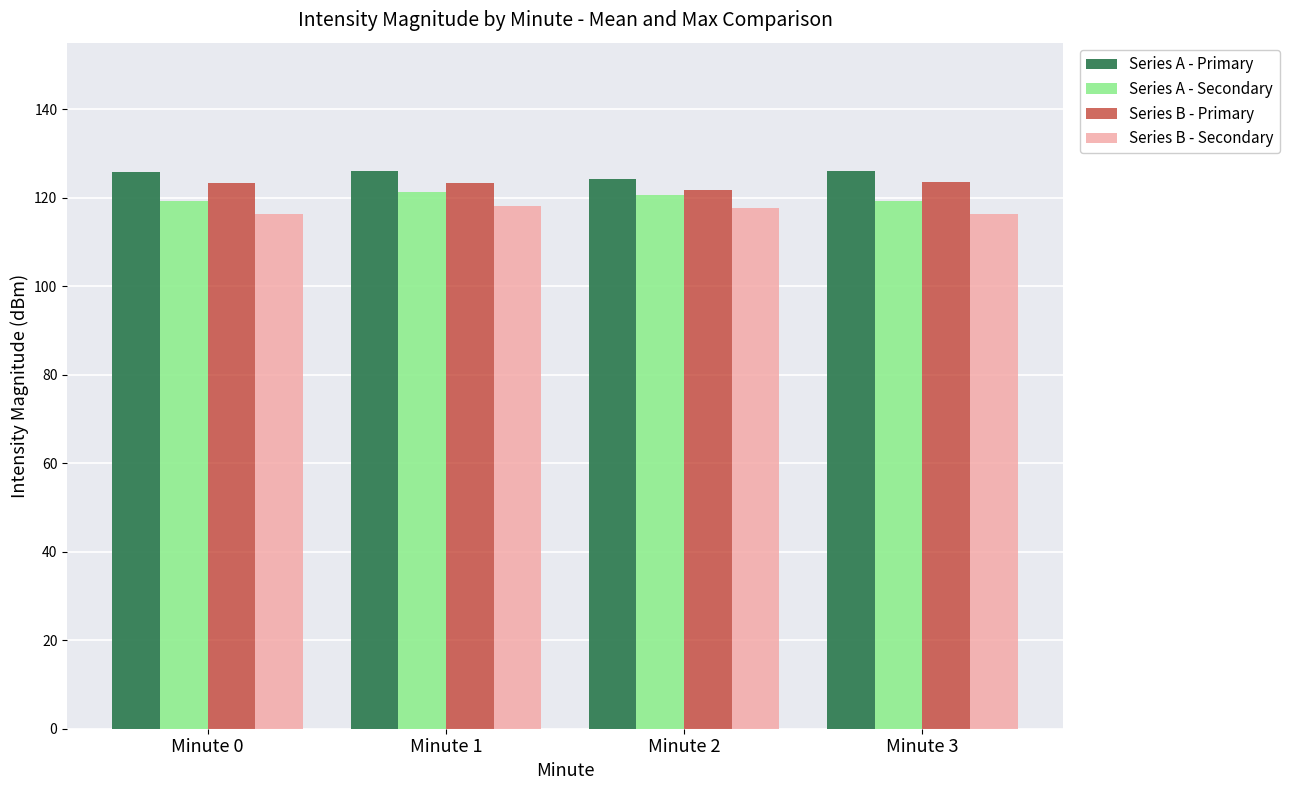

What is the total value across all series at Minute 1?

488.7